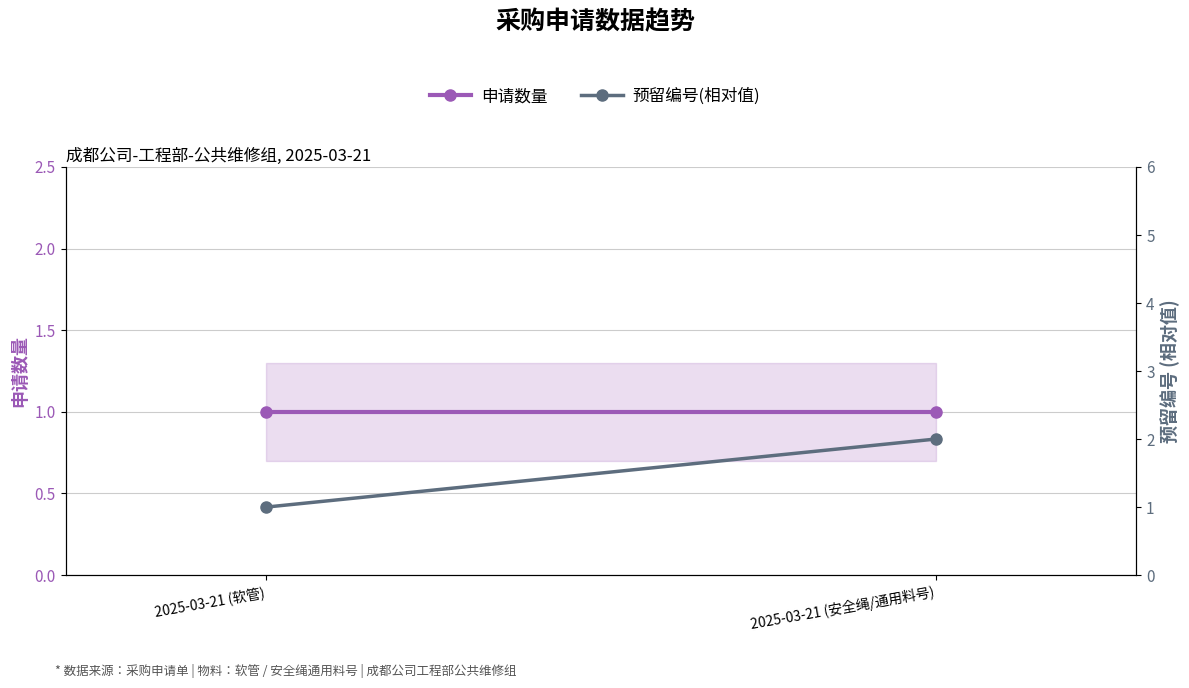

What position from the right is 2025-03-21 (安全绳/通用料号)?

1